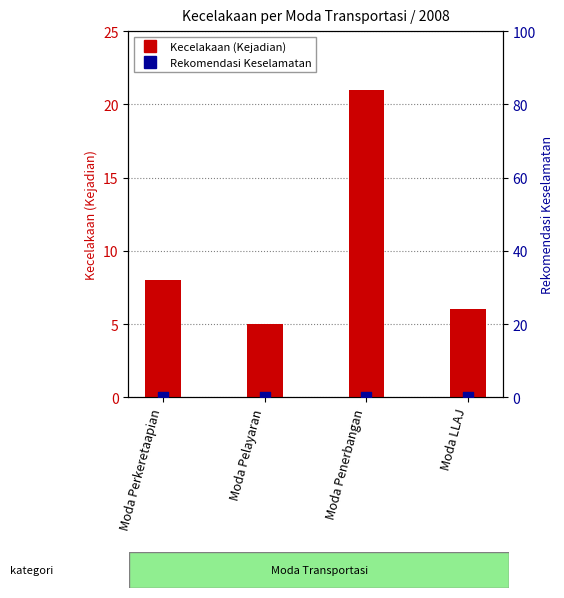

What is the total value across all series at Moda Penerbangan?

21